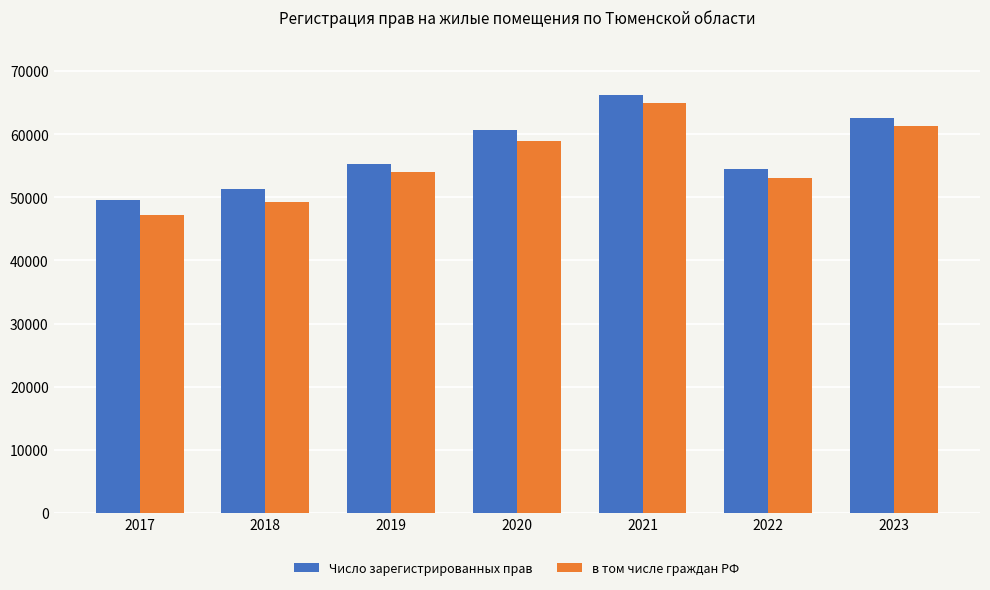

The value of Число зарегистрированных прав at 2017 is 12449. True or false?

False